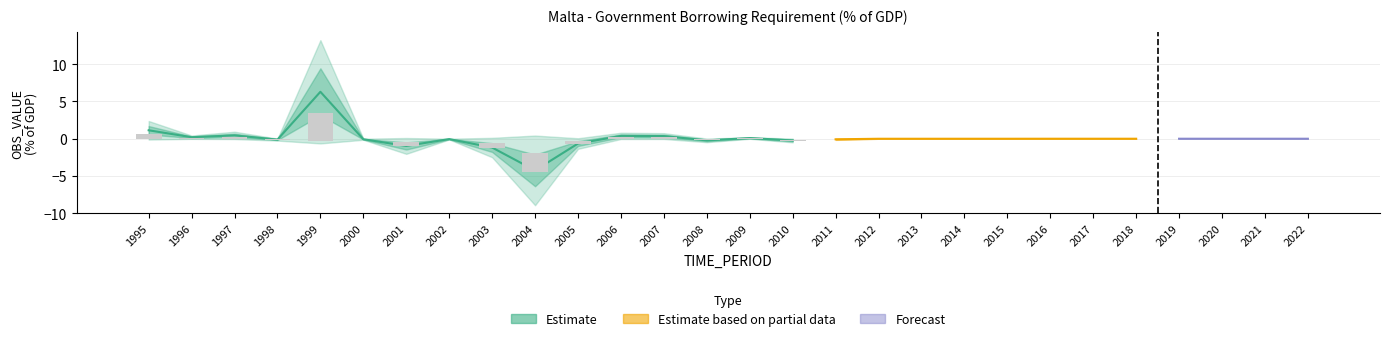

List the labels in order of value, largest first.

1999, 1995, 1997, 2006, 2007, 1996, 2009, 2022, 2018, 2021, 2019, 2020, 2016, 2017, 2015, 2014, 2013, 2012, 2002, 2000, 2011, 1998, 2008, 2010, 2005, 2001, 2003, 2004